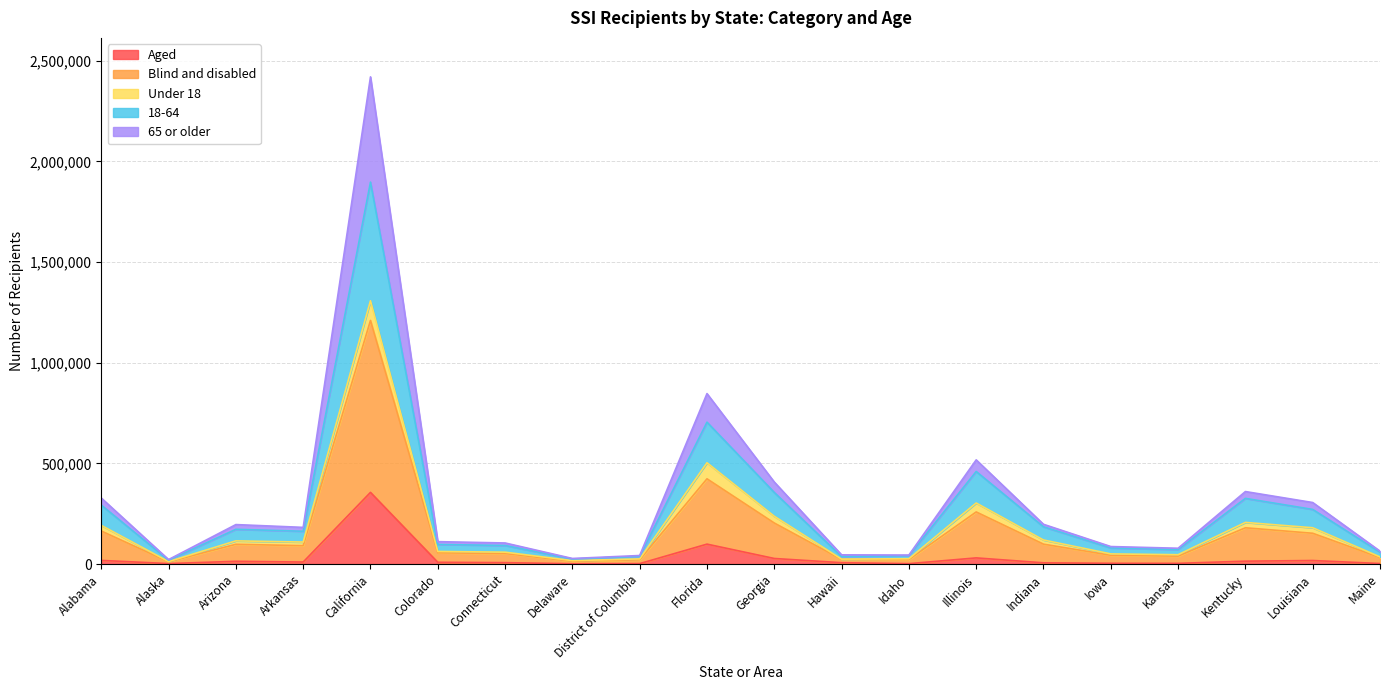

At which category is the sum across all series the highest?

California